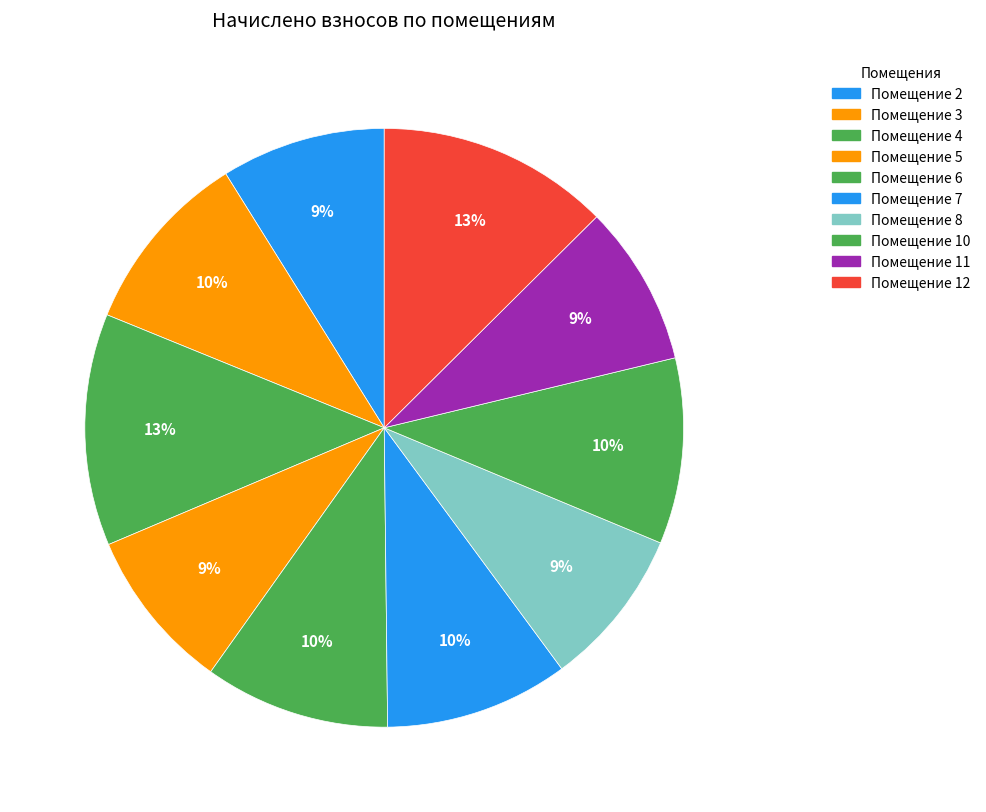

Which slice is the largest?

12